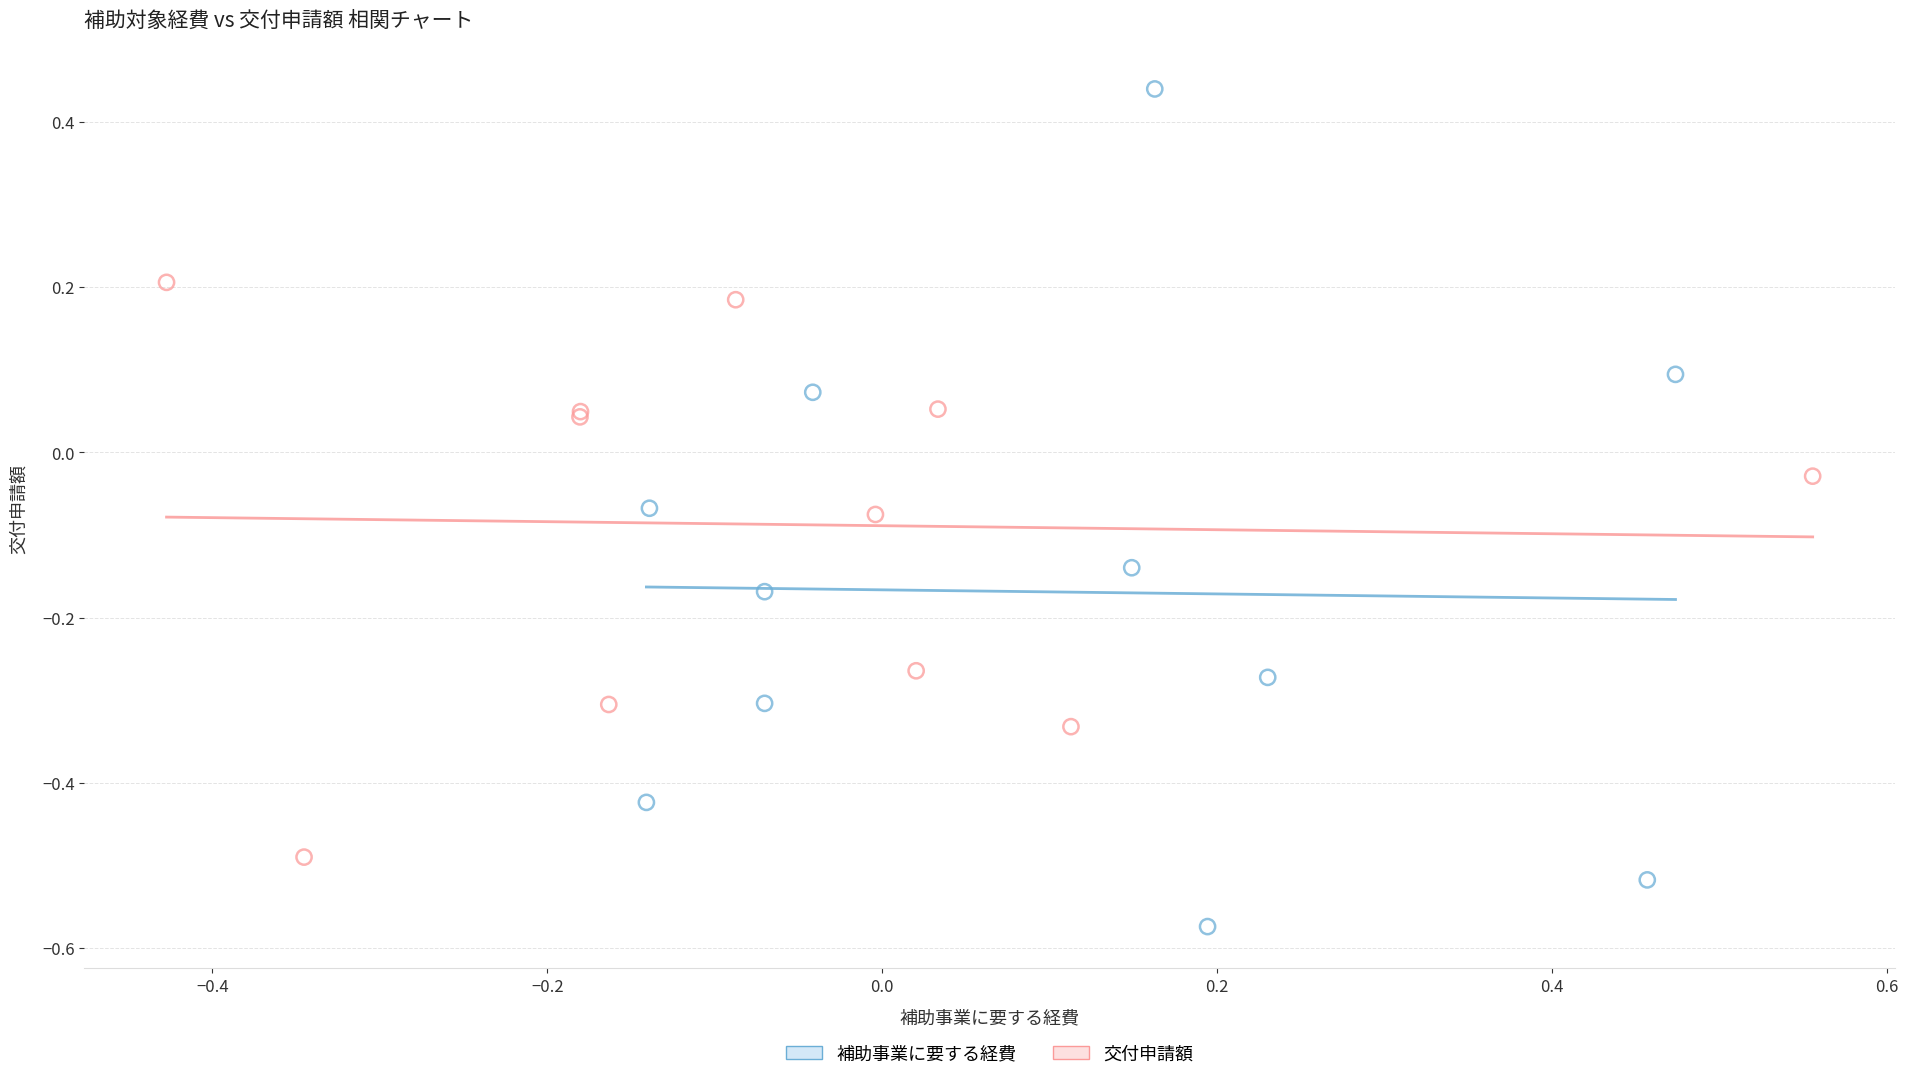

Which series reaches the minimum Y coordinate?

補助事業に要する経費